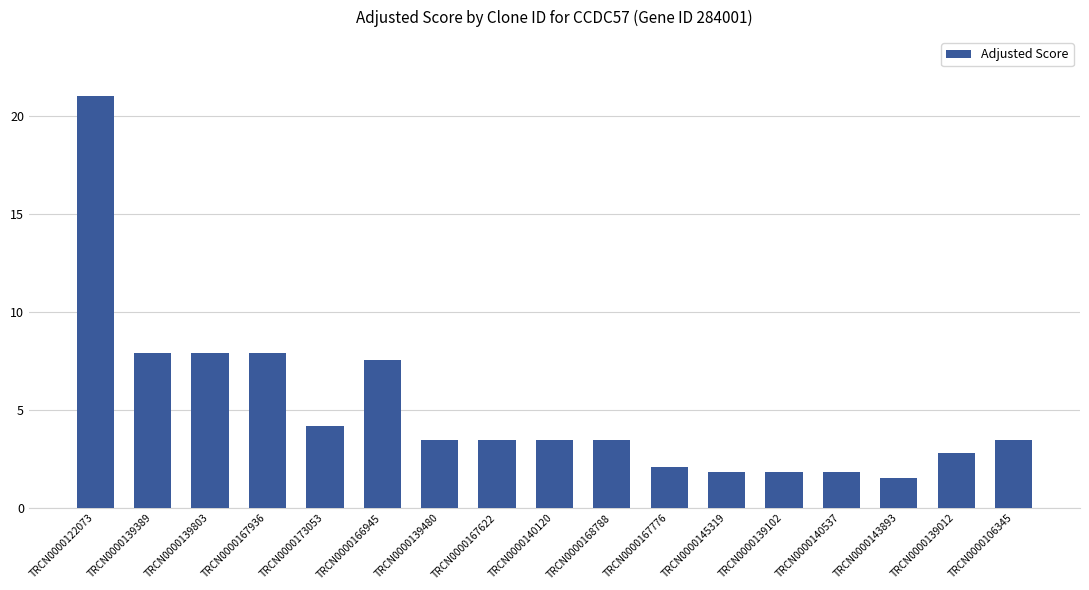

How many distinct data groups are displayed?

1